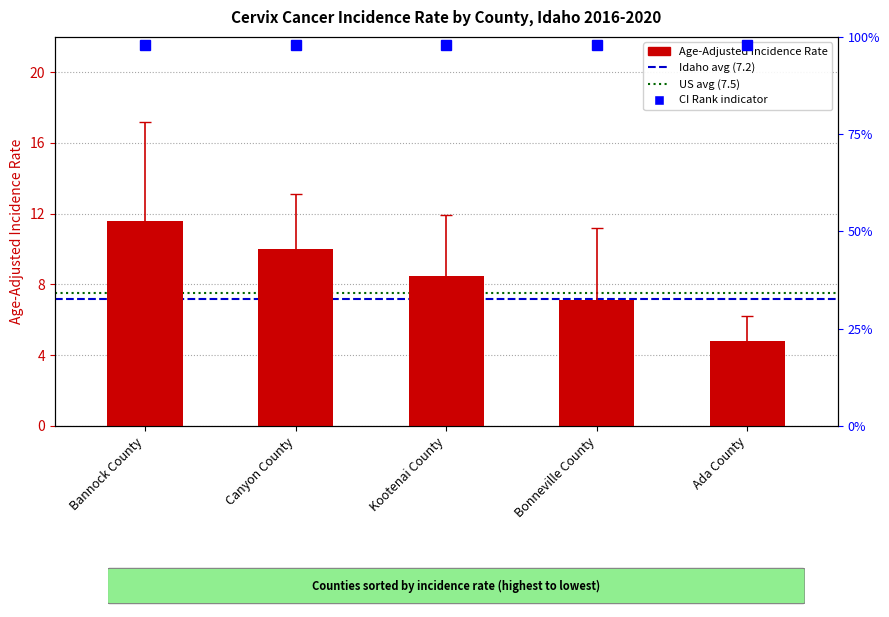

Reading left to right, transcribe all the data shown in this chart.

Age-Adjusted Incidence Rate: Bannock County=11.6	Canyon County=10.0	Kootenai County=8.5	Bonneville County=7.1	Ada County=4.8
Lower 95% CI: Bannock County=7.4	Canyon County=7.5	Kootenai County=5.8	Bonneville County=4.2	Ada County=3.6
Upper 95% CI: Bannock County=17.2	Canyon County=13.1	Kootenai County=11.9	Bonneville County=11.2	Ada County=6.2